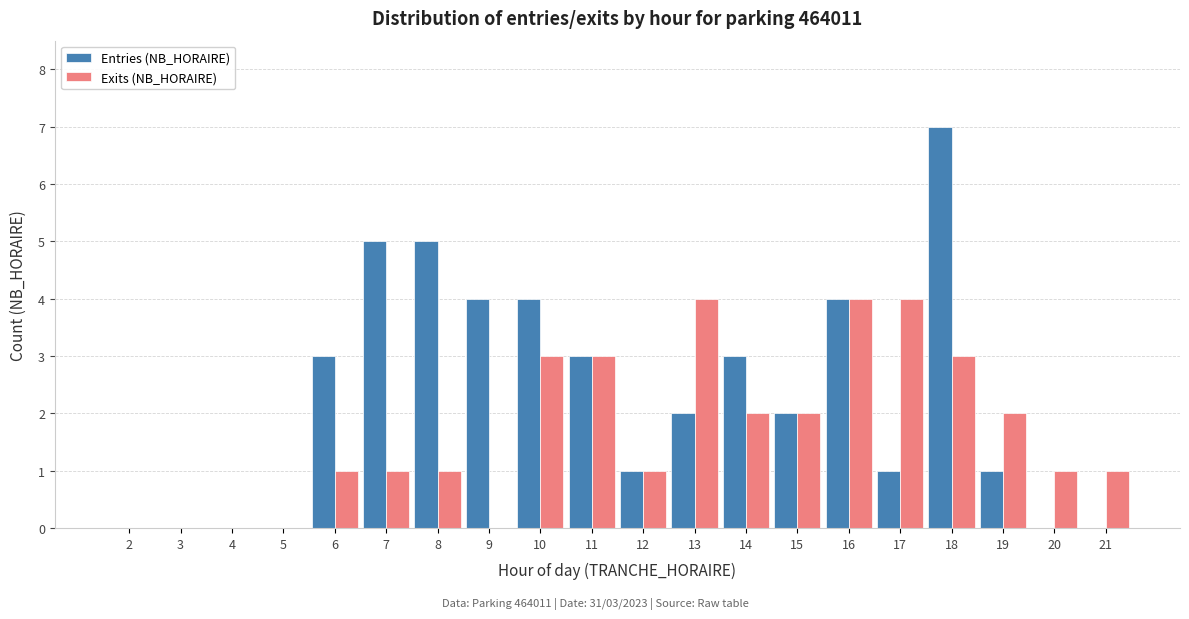

Read the Exits (NB_HORAIRE) value at 11.

3